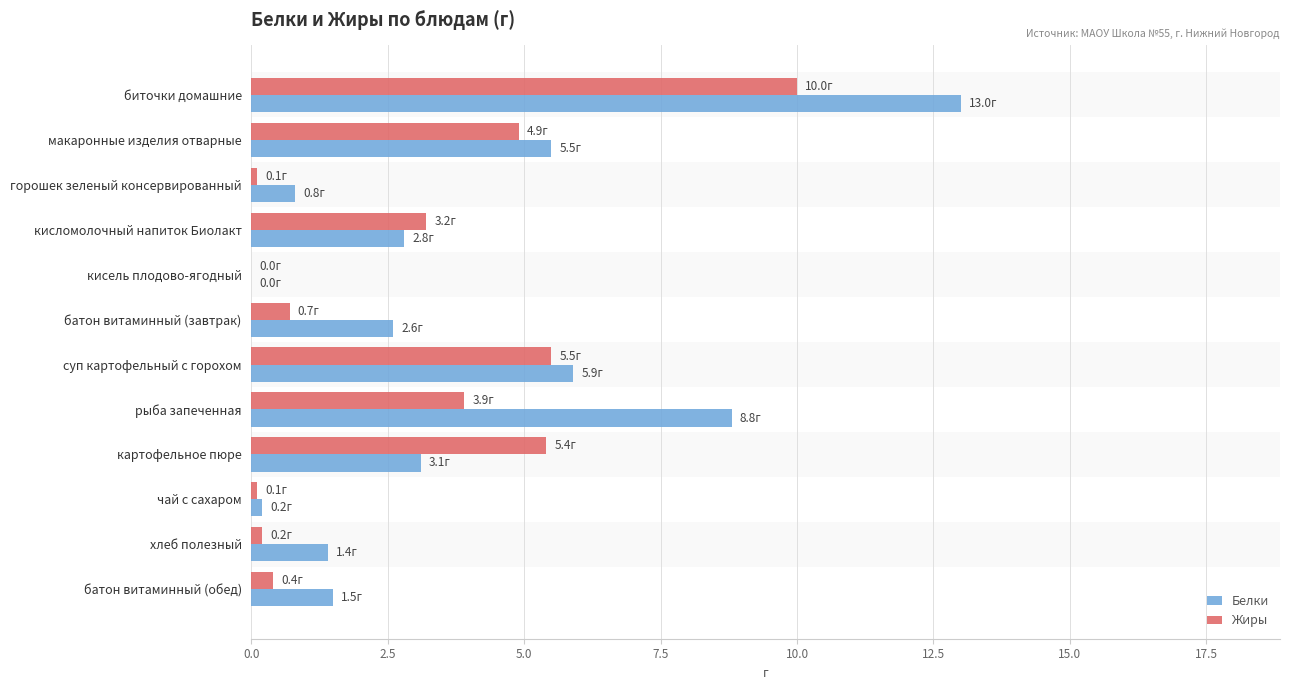

Between макаронные изделия отварные and суп картофельный с горохом, which is larger?

суп картофельный с горохом